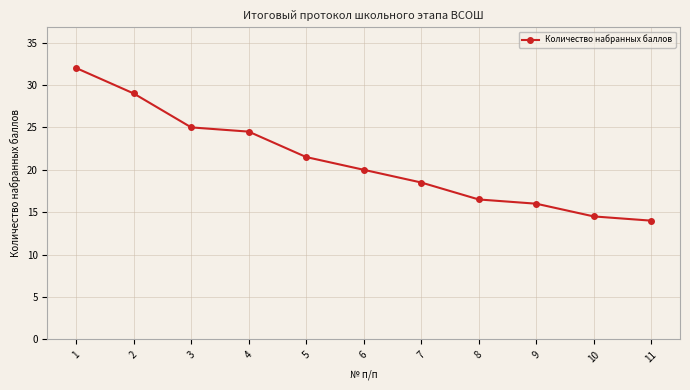

The chart shows a value of 9.7 at 8. True or false?

False